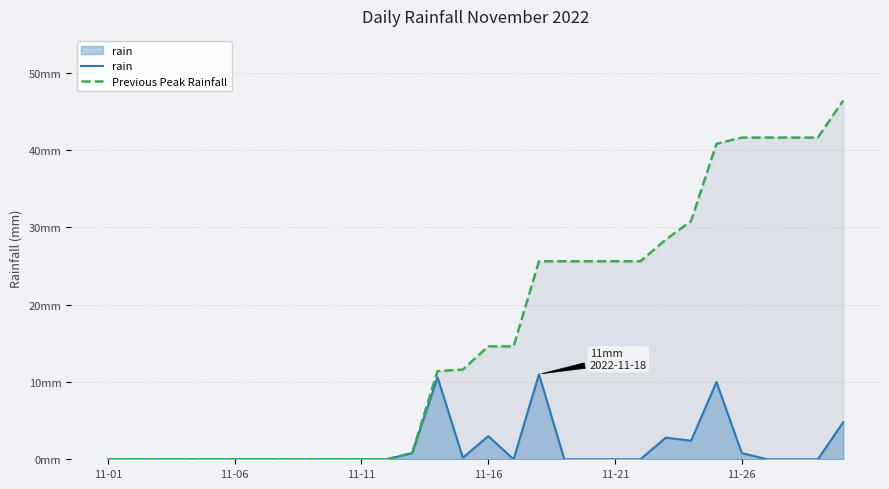

Does the chart display data point markers on the line(s)?

No